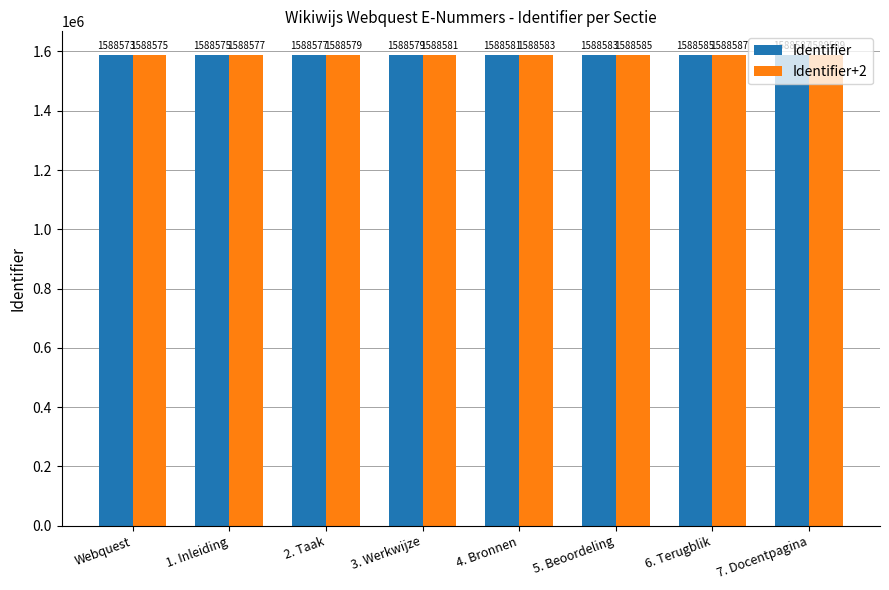

What is the label of the 8th bar from the left?

7. Docentpagina